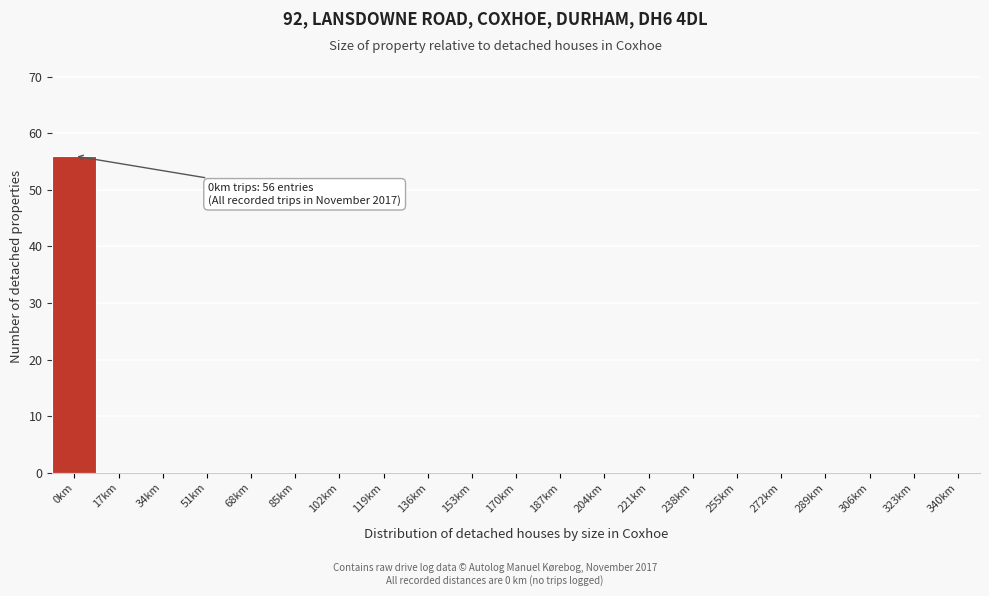

Reading right to left, list all the values displayed in this chart.

340km=0	323km=0	306km=0	289km=0	272km=0	255km=0	238km=0	221km=0	204km=0	187km=0	170km=0	153km=0	136km=0	119km=0	102km=0	85km=0	68km=0	51km=0	34km=0	17km=0	0km=56